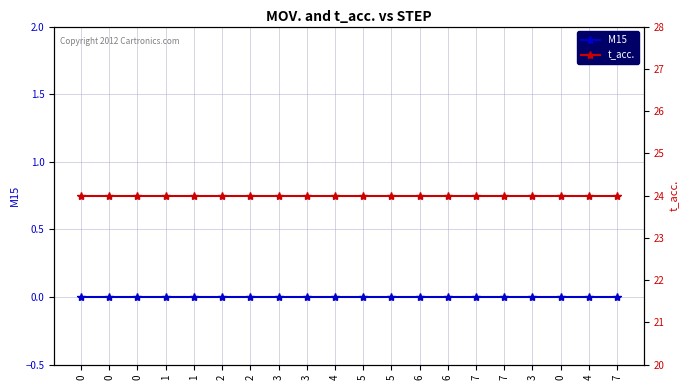

At 5, list the series in order from smallest to largest.

M15, t_acc.